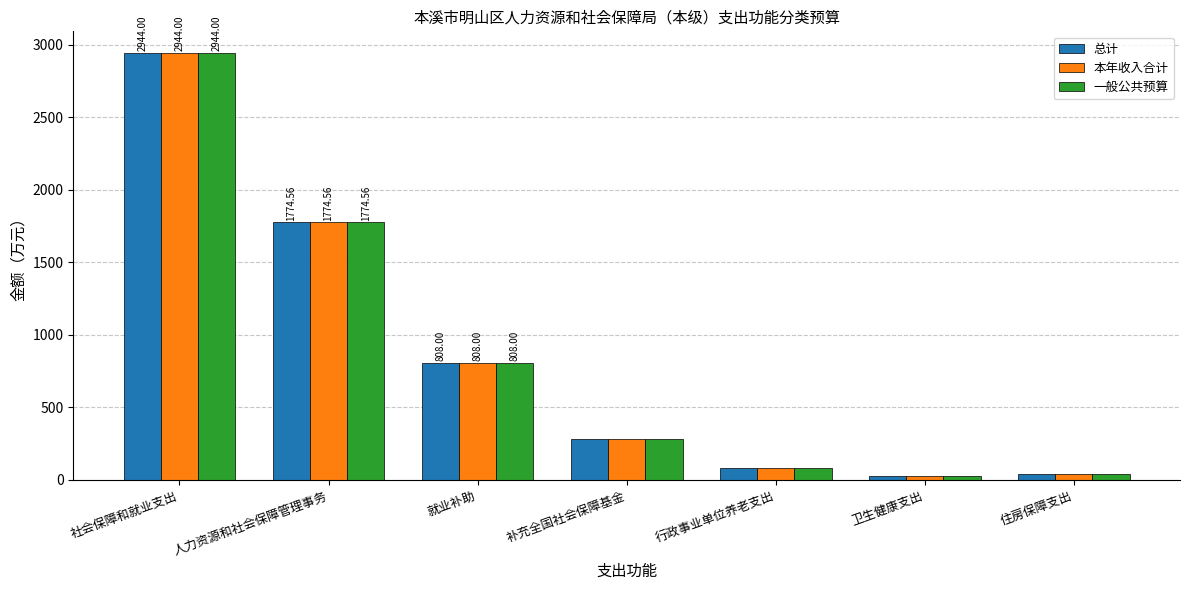

What is the minimum value shown in the chart?

26.8